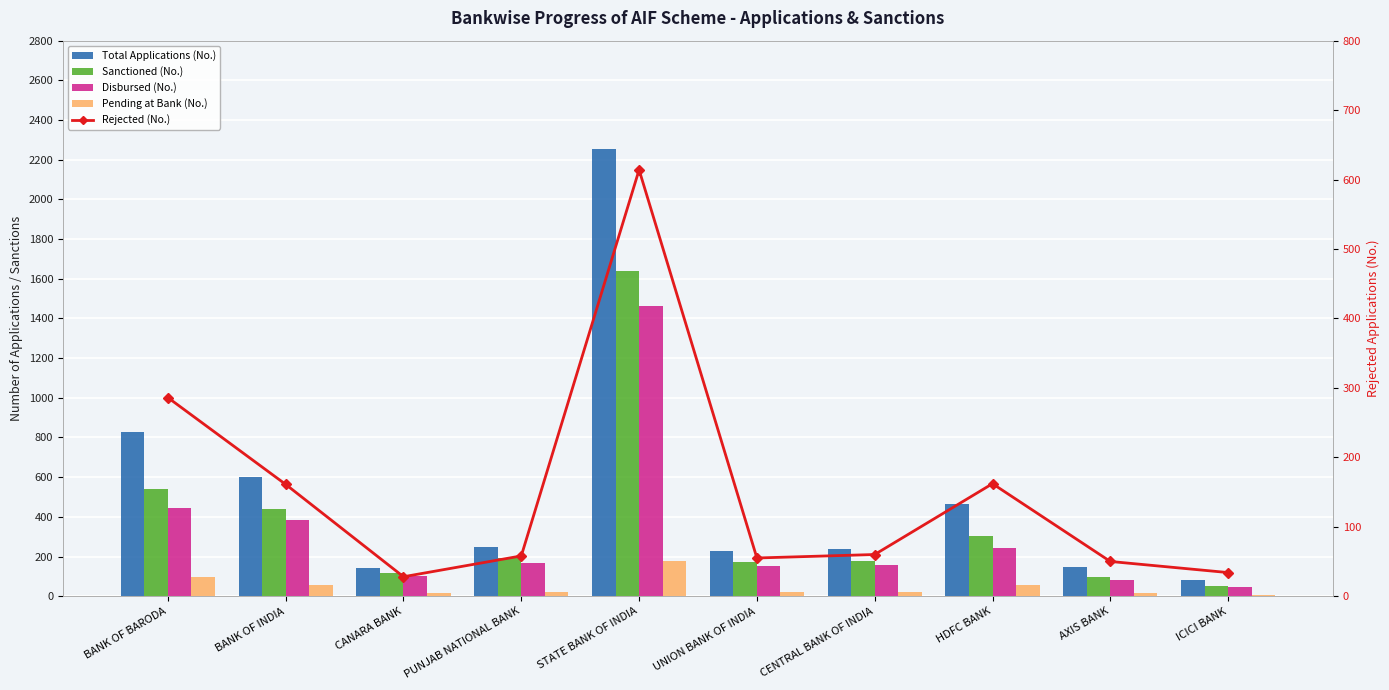

What is the approximate value of Disbursed (No.) at CENTRAL BANK OF INDIA?

157